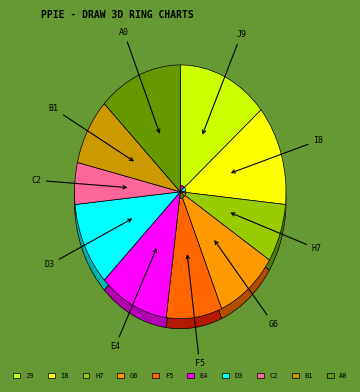

To the nearest percent, what is the difference between the largest and smallest slice percentages?

9%